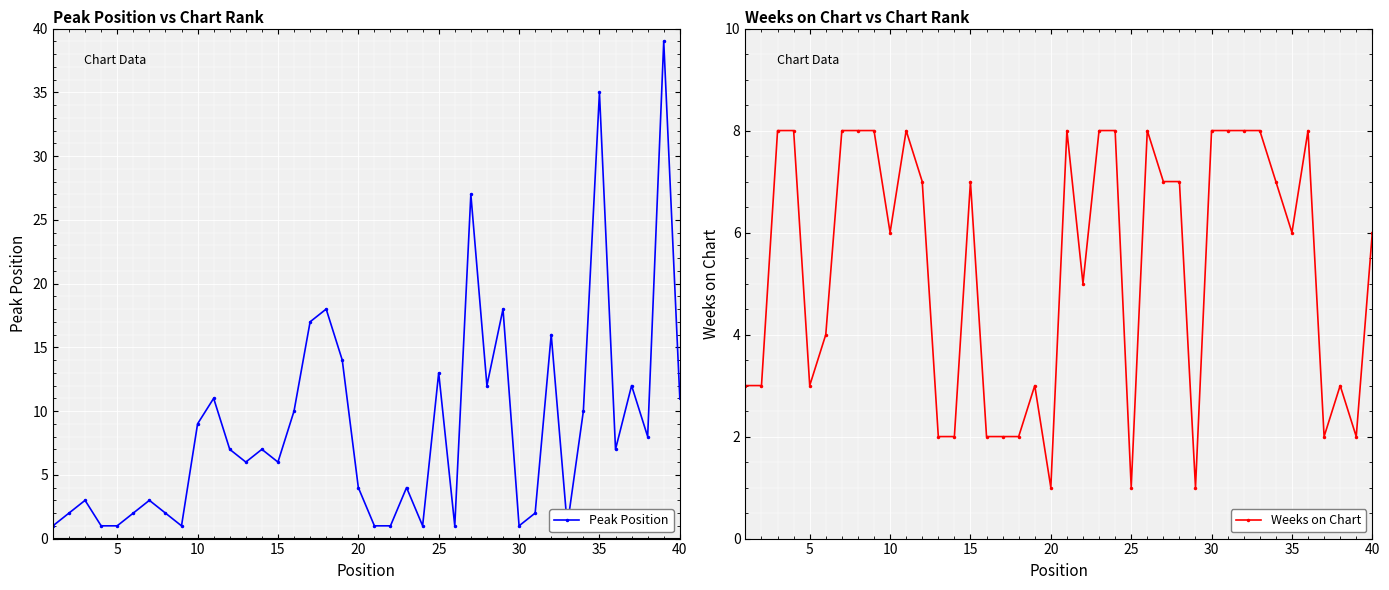

How many distinct data groups are displayed?

2